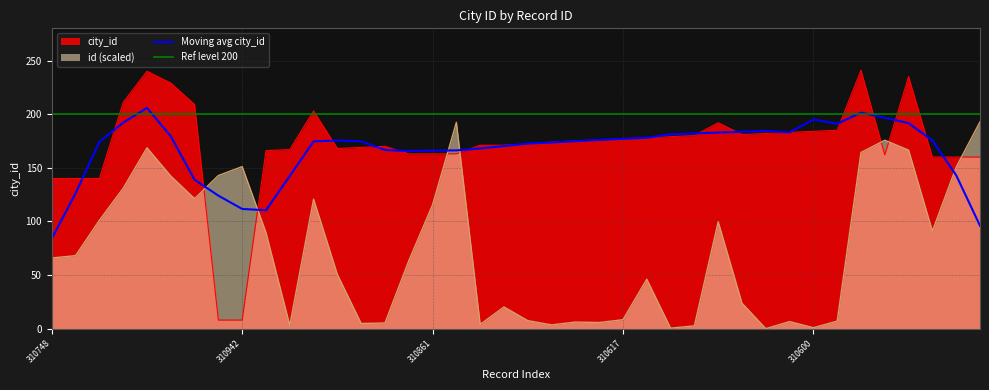

What is the average value of the id series?

73.0